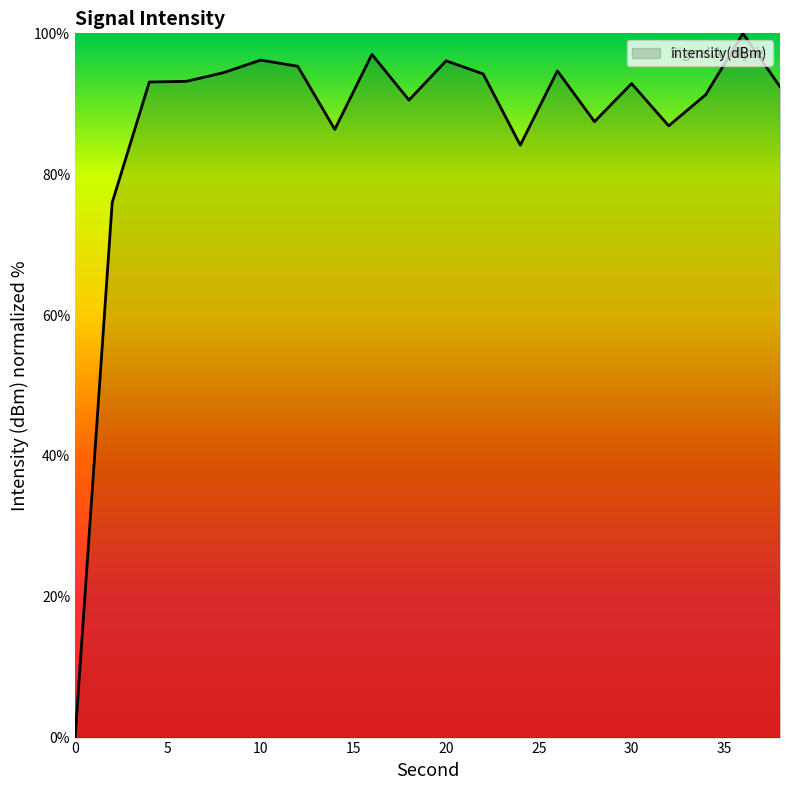

What is the difference between the maximum and minimum values?

100.0